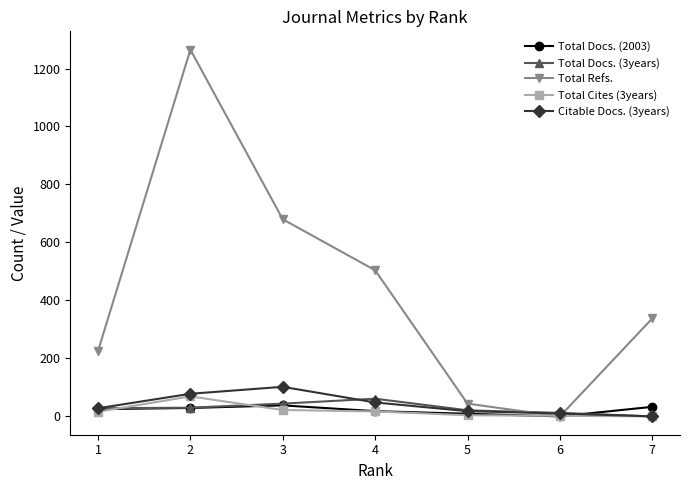

Between 1 and 2, which series saw the biggest shift?

Total Refs.